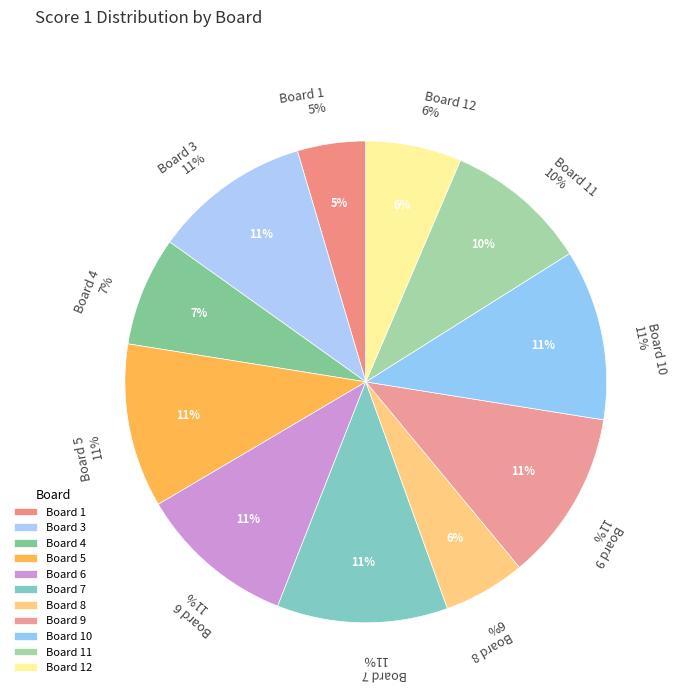

To the nearest percent, what is the average slice percentage?

8%